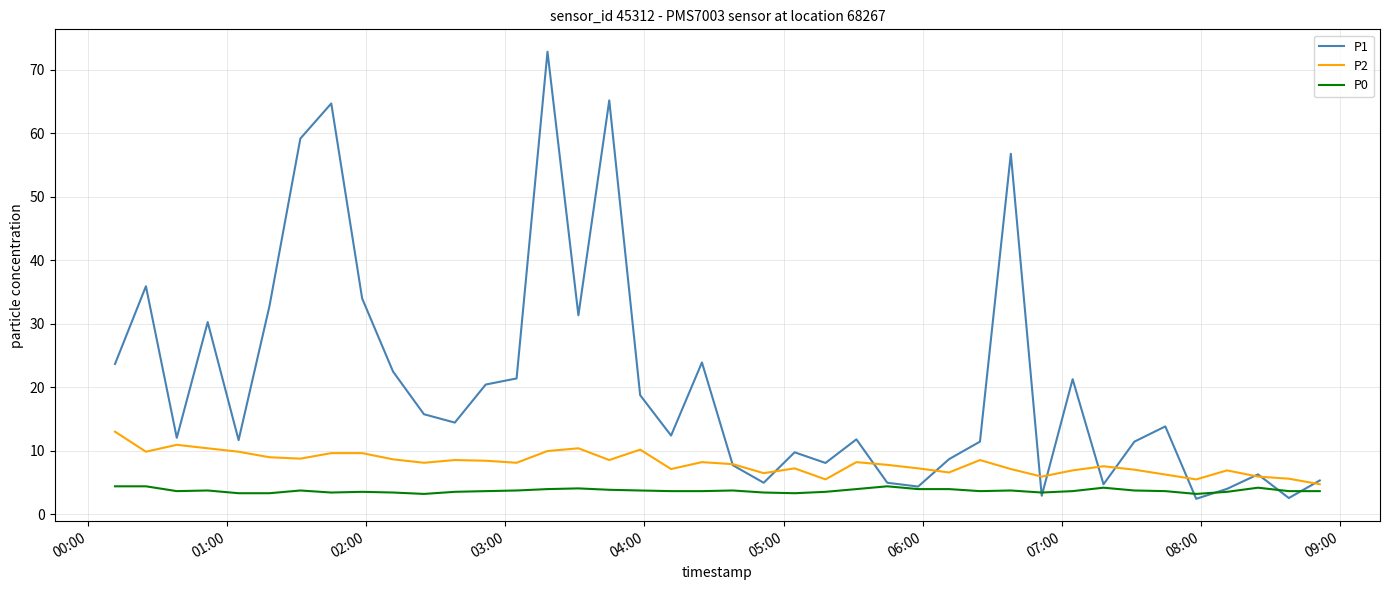

What is the sum of all P0 values?

147.2